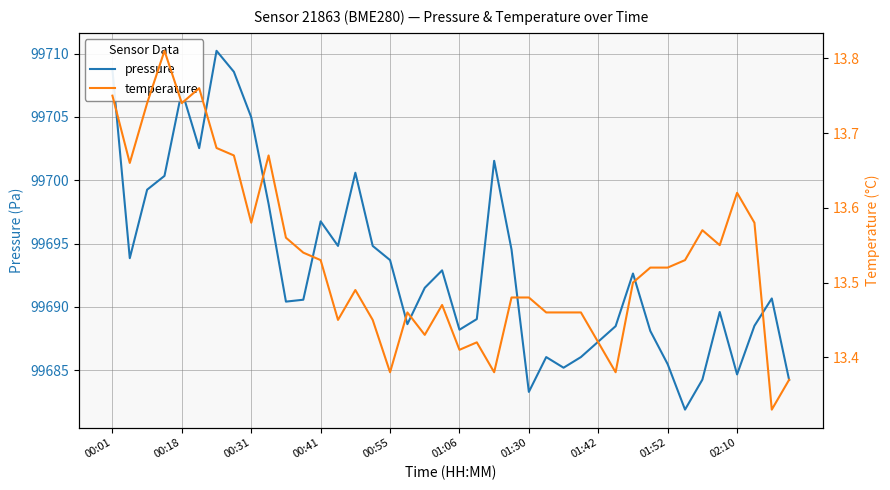

True or false: pressure and temperature cross at least once.

False